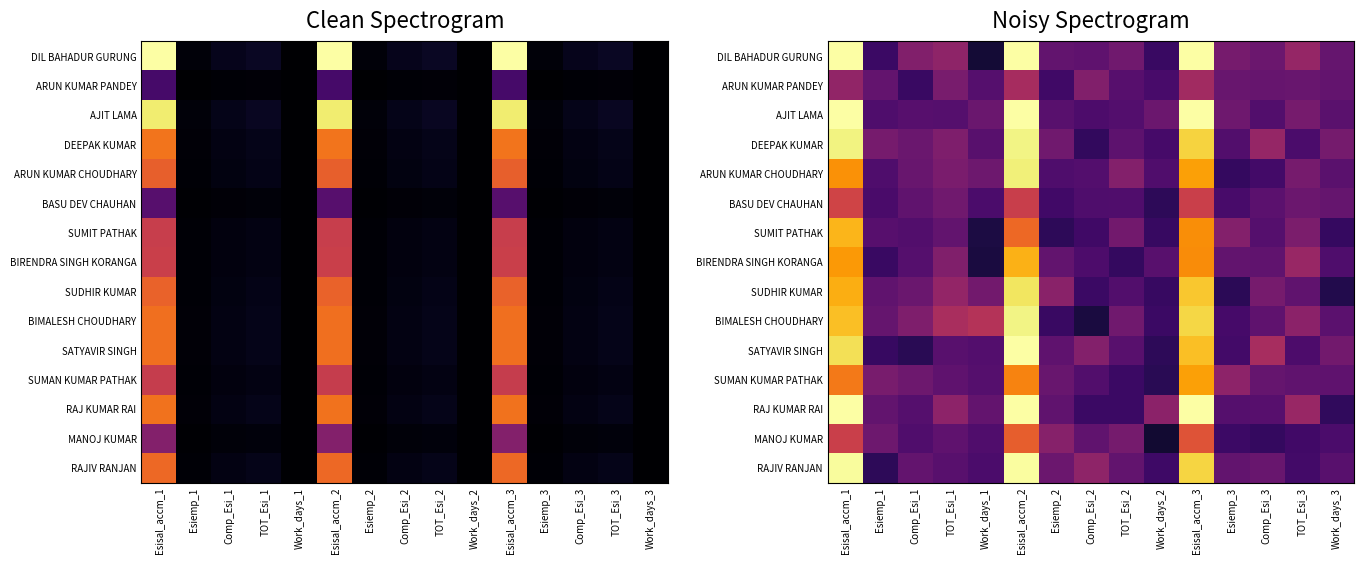

List the labels in order of SUMIT PATHAK value, largest first.

Esisal_accm_1, Esisal_accm_3, Esisal_accm_2, Esiemp_3, TOT_Esi_3, TOT_Esi_2, TOT_Esi_1, Esiemp_1, Comp_Esi_3, Comp_Esi_1, Comp_Esi_2, Work_days_2, Work_days_3, Esiemp_2, Work_days_1